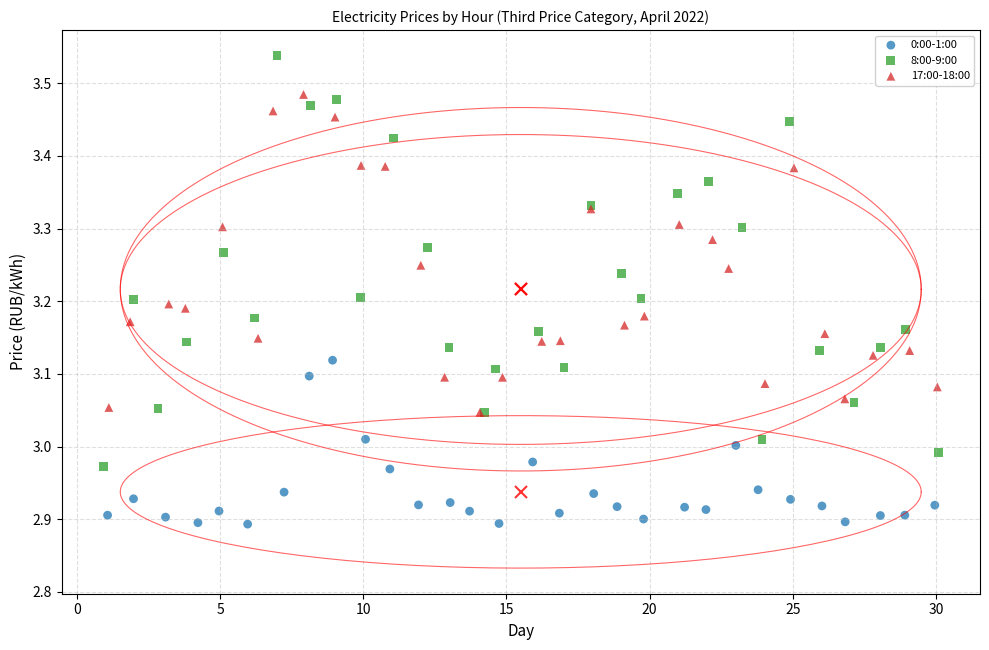

Which series reaches the minimum Y coordinate?

0:00-1:00